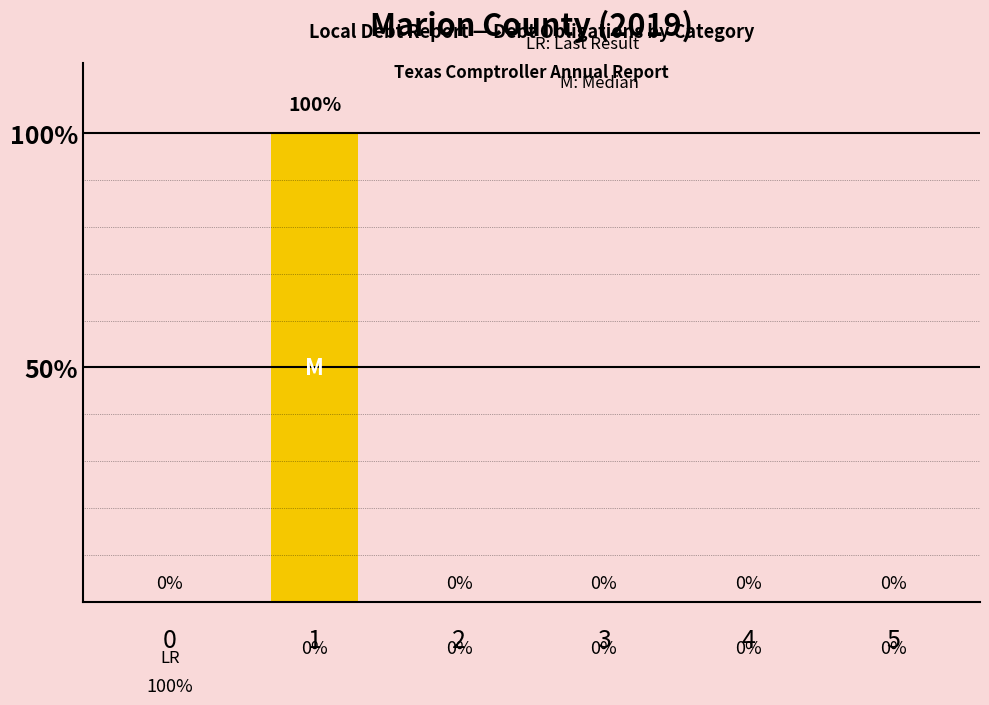

What is the sum of all values?

100